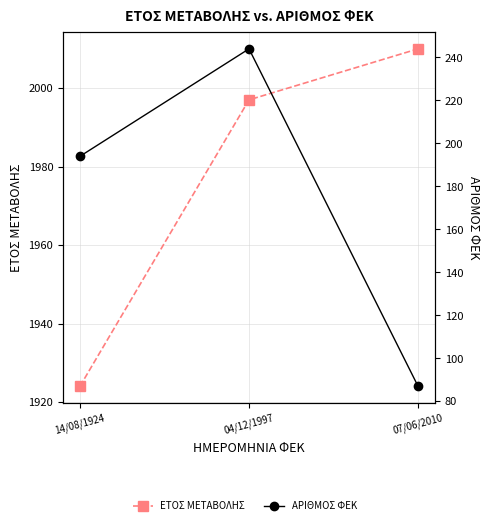

What is the difference between the ΑΡΙΘΜΟΣ ΦΕΚ values at 07/06/2010 and 14/08/1924?

107